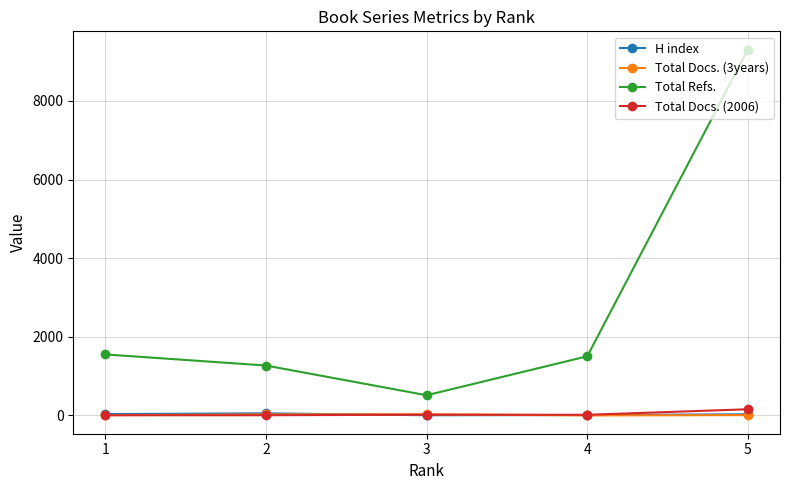

Which series has the largest range (max minus min)?

Total Refs.